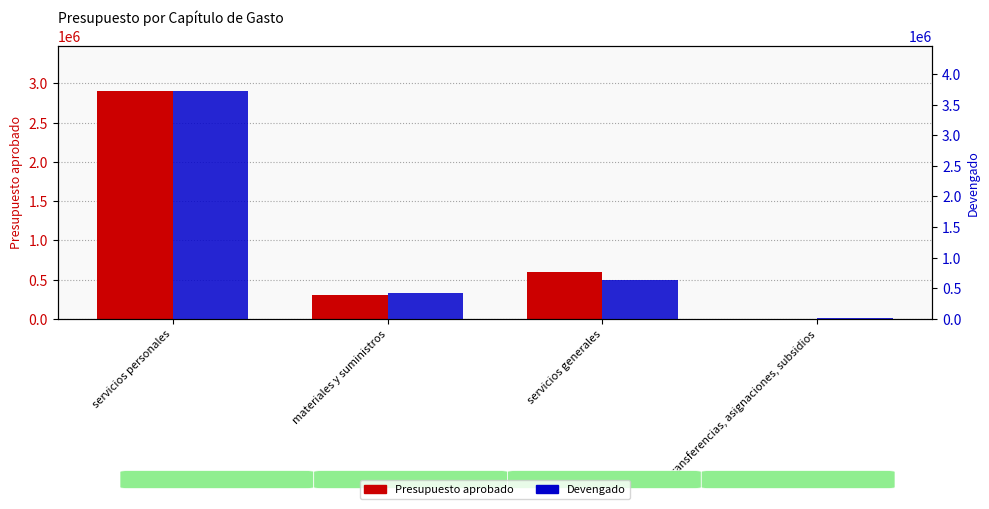

Count the Presupuesto aprobado values in the range 300000 to 2900000.

3